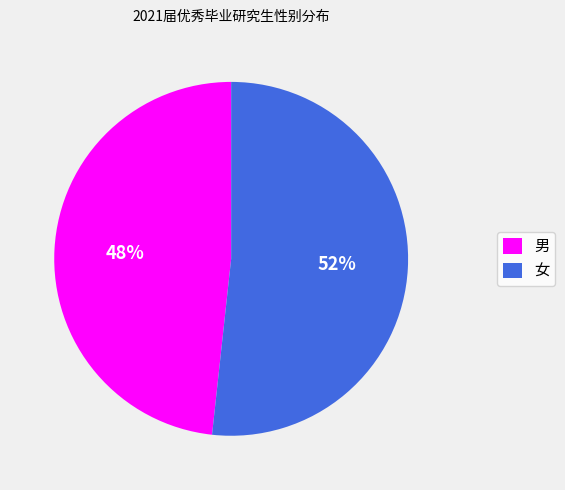

Rank the categories by value from highest to lowest.

女, 男